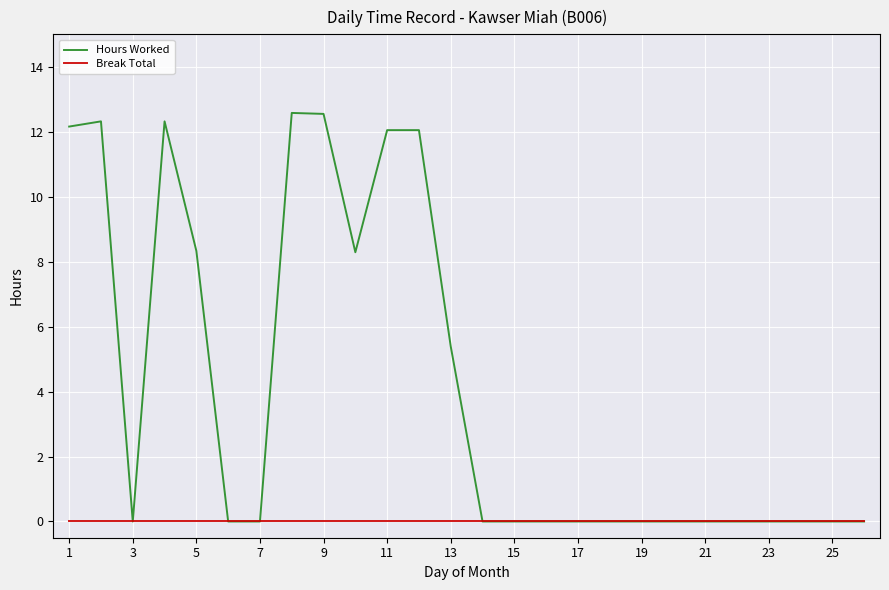

Which series has the widest spread of values?

Hours Worked